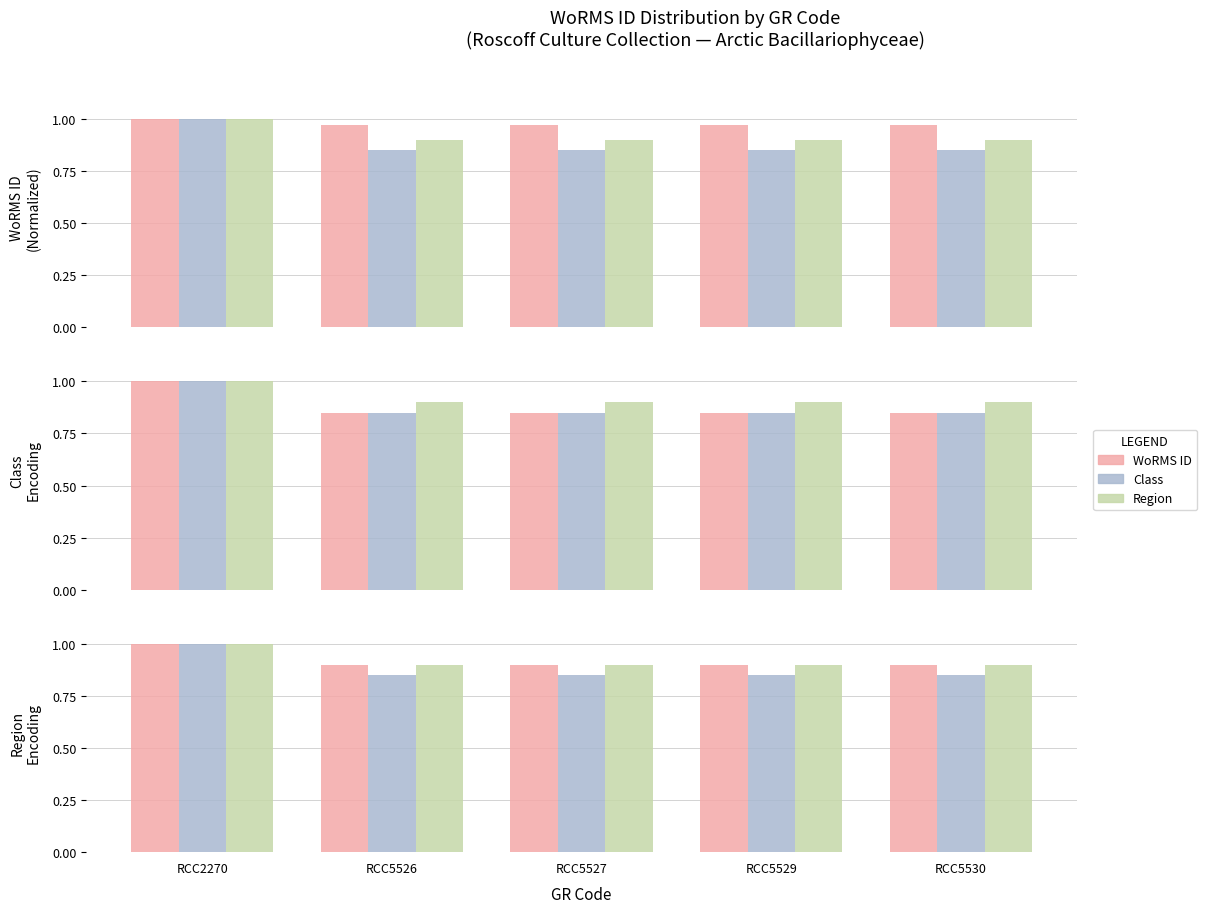

What are all the series names shown in the legend?

WoRMS ID, Class, Region